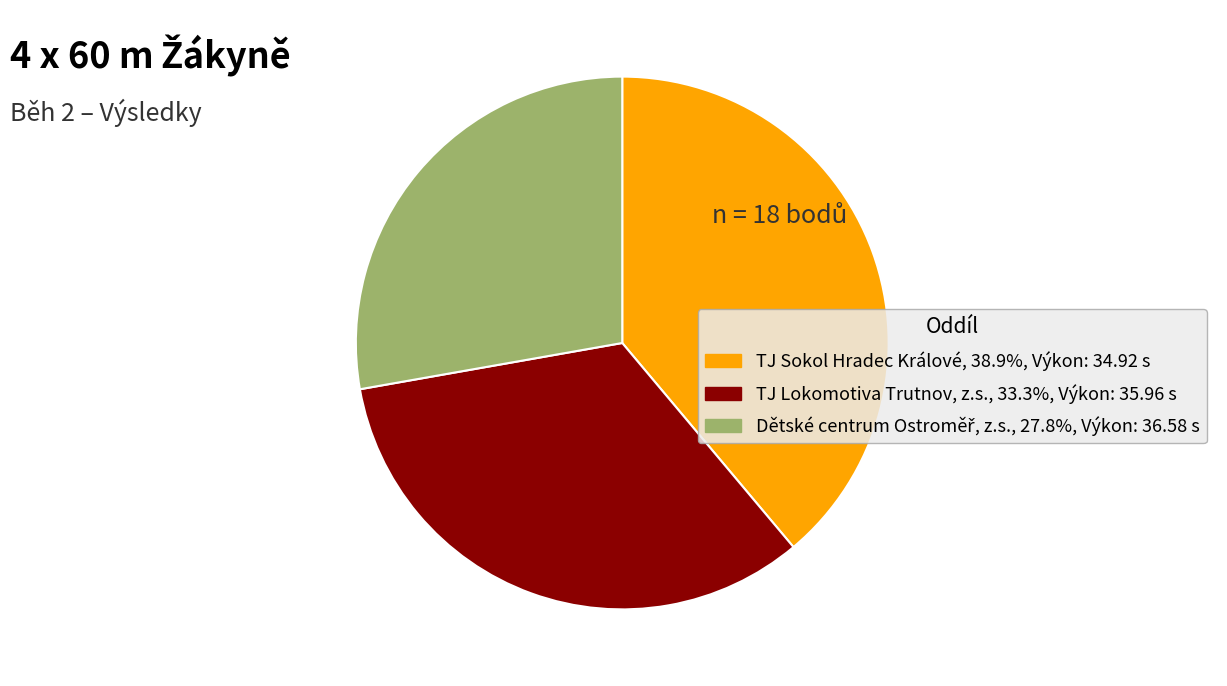

Is there any slice that represents more than half of the pie?

No